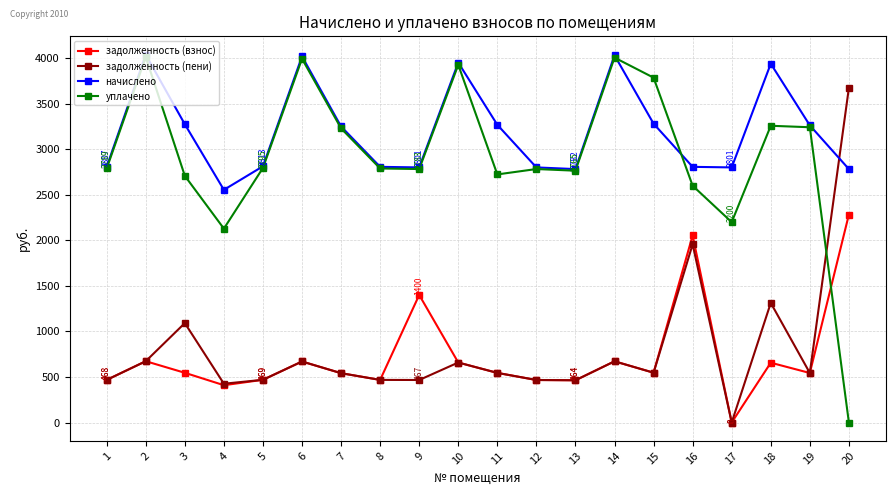

What is the value of the начислено point at the 18th from the left?

3939.8